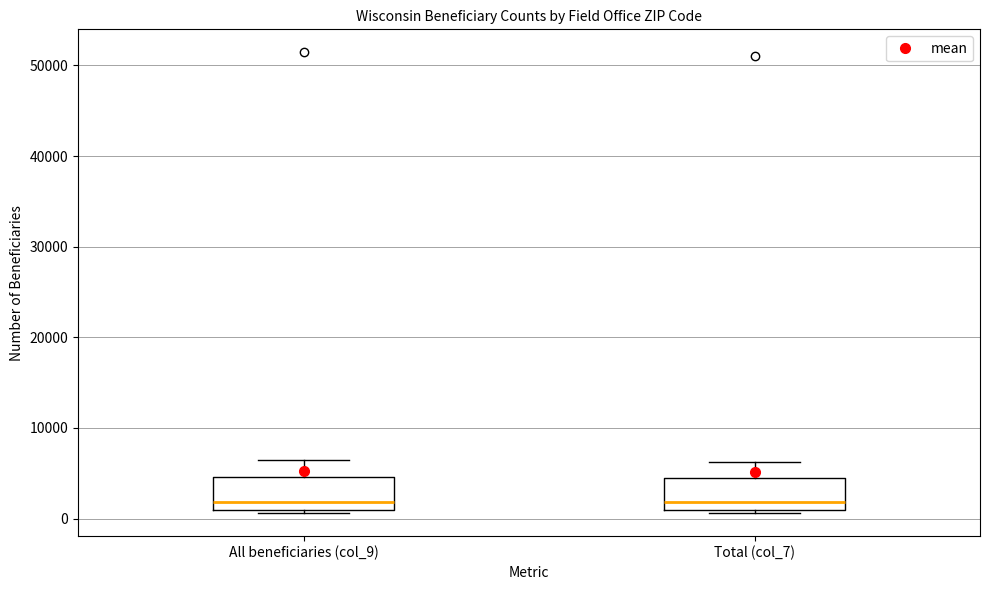

Where is the lower edge of the box for Total (col_7) on the y-axis? The values are not printed on the chart, so give them approximately, as read against the axis.

1000